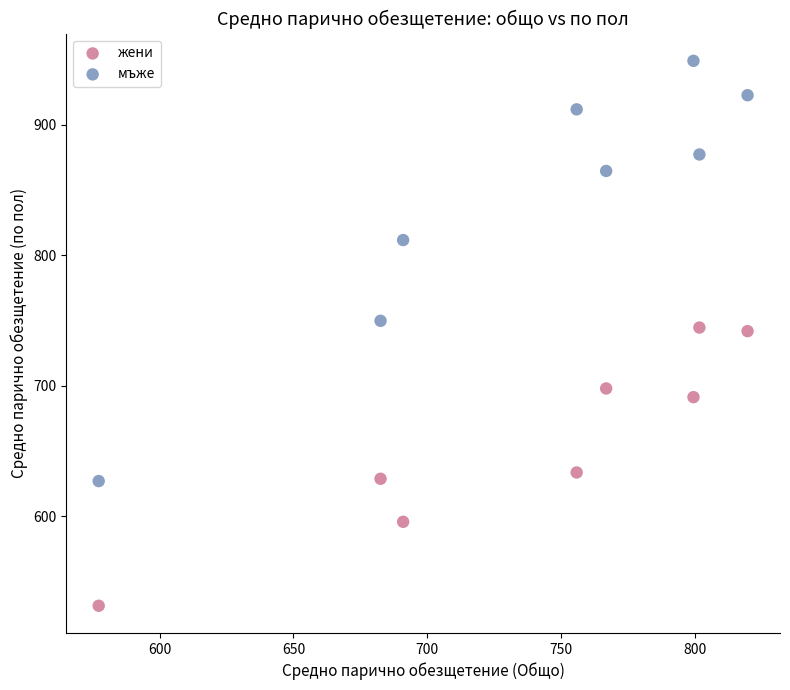

In the мъже series, what Y value is closest to 787?

811.6